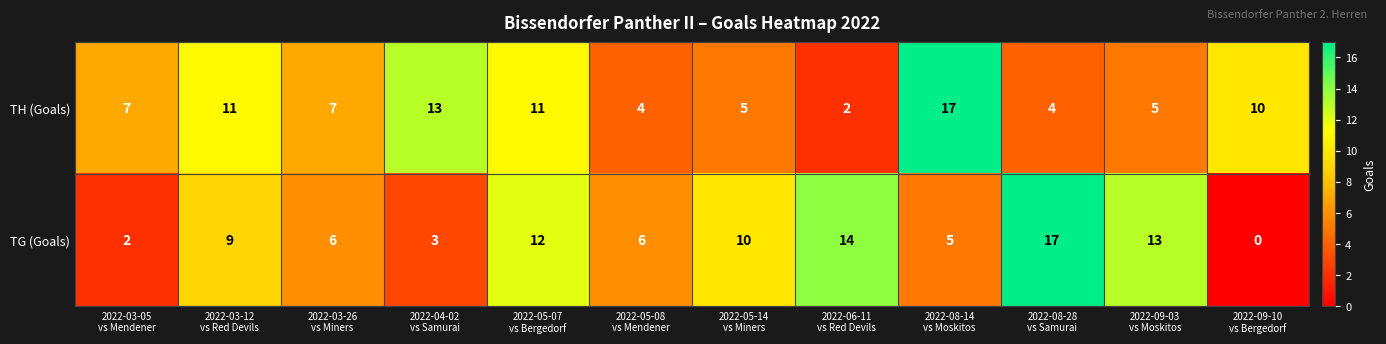

What is the highest value of the TG (Goals) series?

17